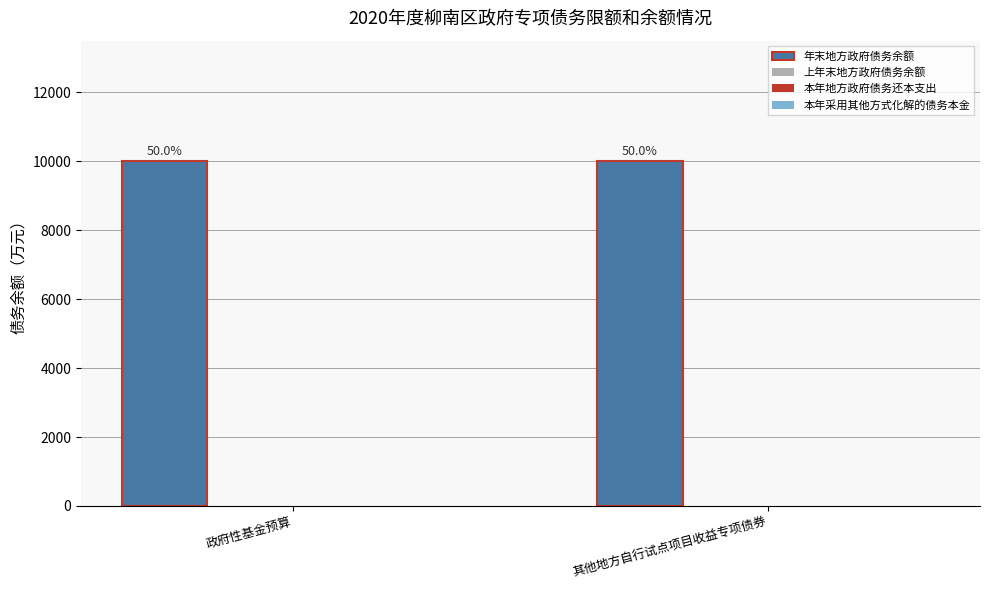

Which category has the lowest value across all series?

政府性基金预算